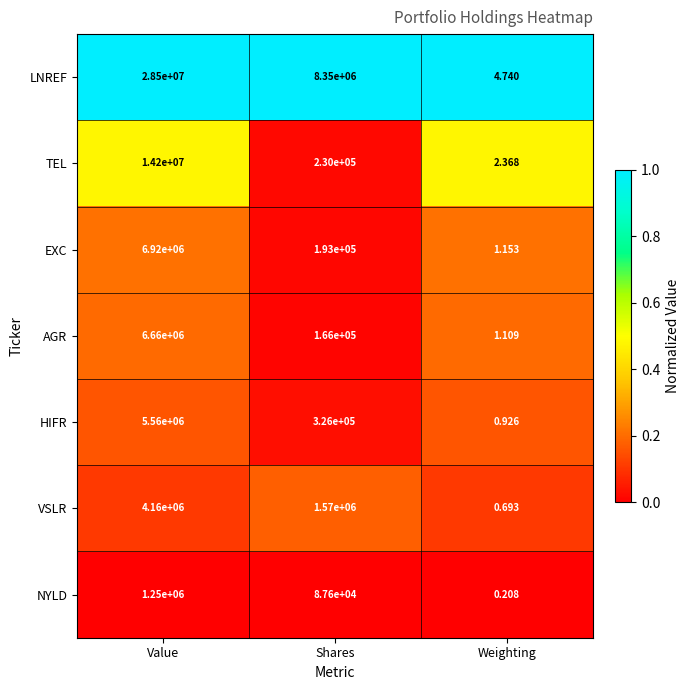

At which label does EXC first exceed 193000?

Value